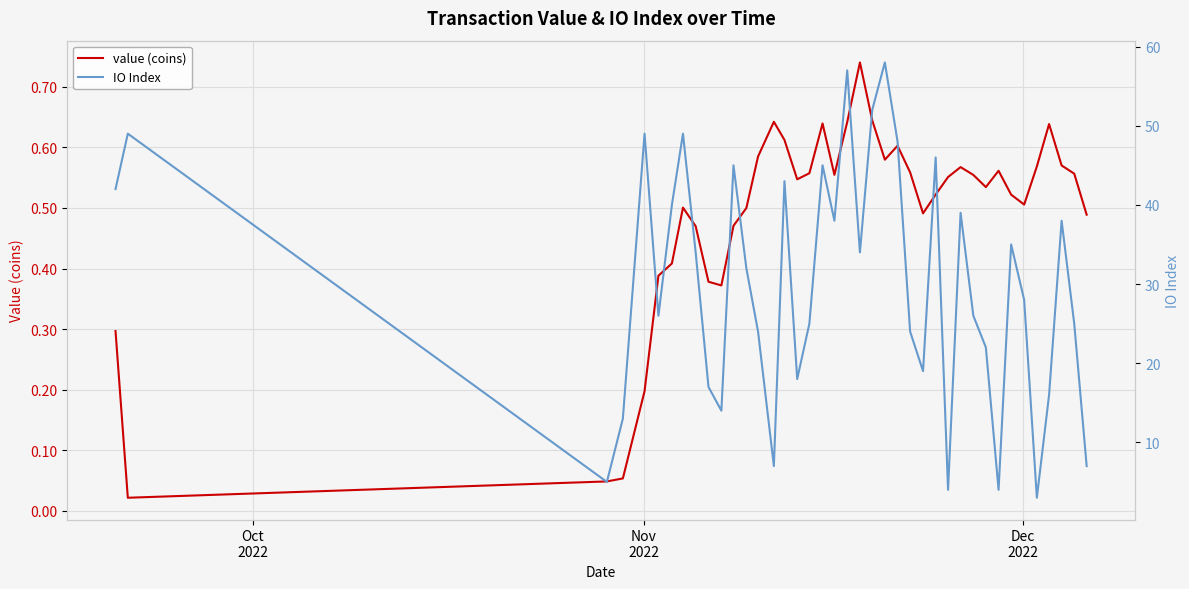

True or false: value (coins) and IO Index cross at least once.

False